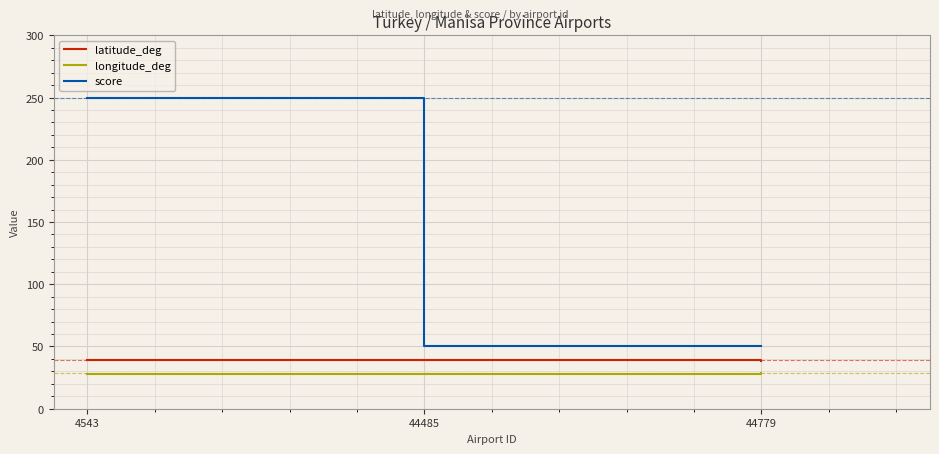

Is it true that latitude_deg equals 19.1 at 44485?

False